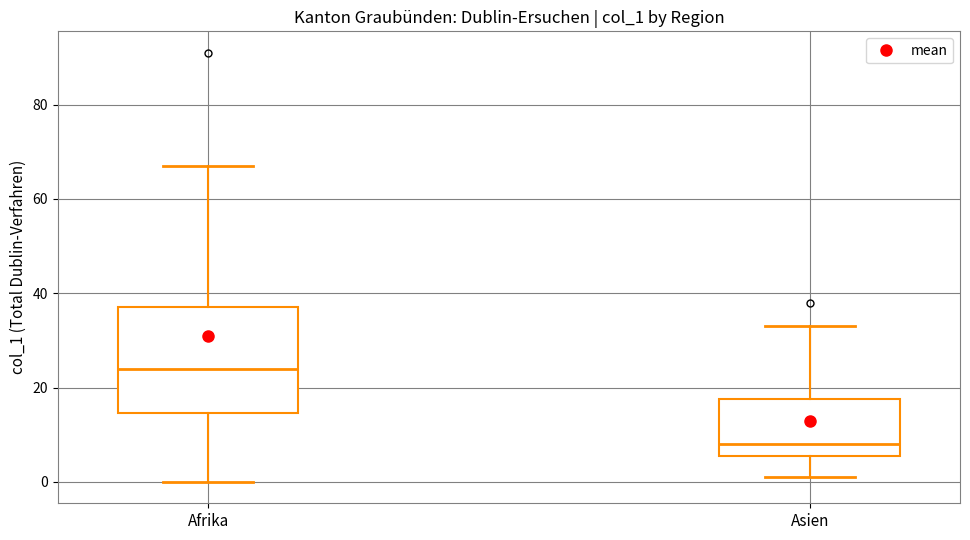

Reading left to right, transcribe this box plot: for each box, give where its median line is, the range the box spans, and where its two whiskers end, as read against the y-axis. The values are not printed on the chart, so give them approximately, as read against the axis.

Afrika: median 24, box 14 to 38, whiskers 0 to 68
Asien: median 8, box 6 to 18, whiskers 2 to 34